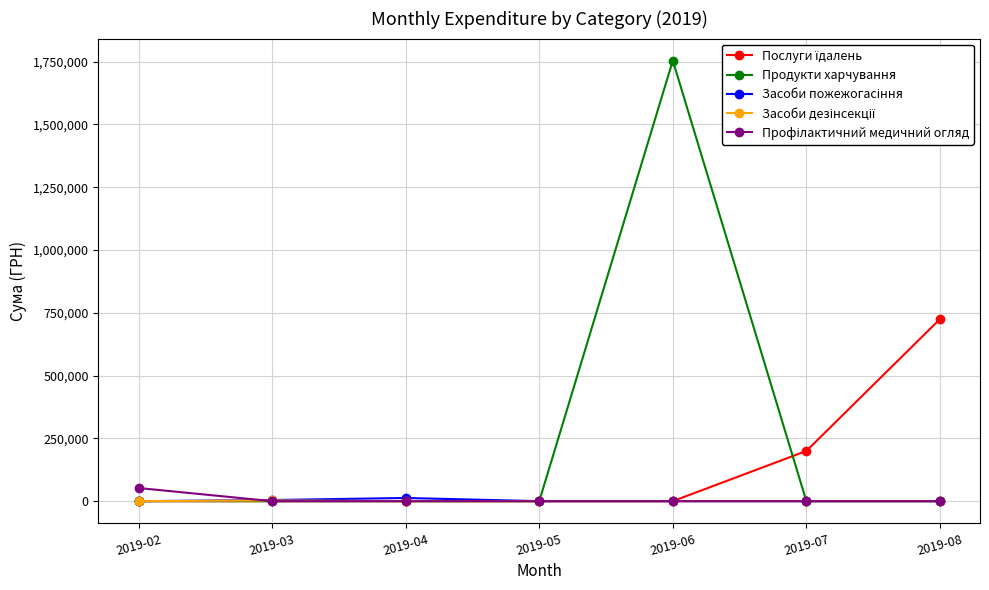

At which category is the sum across all series the highest?

2019-06